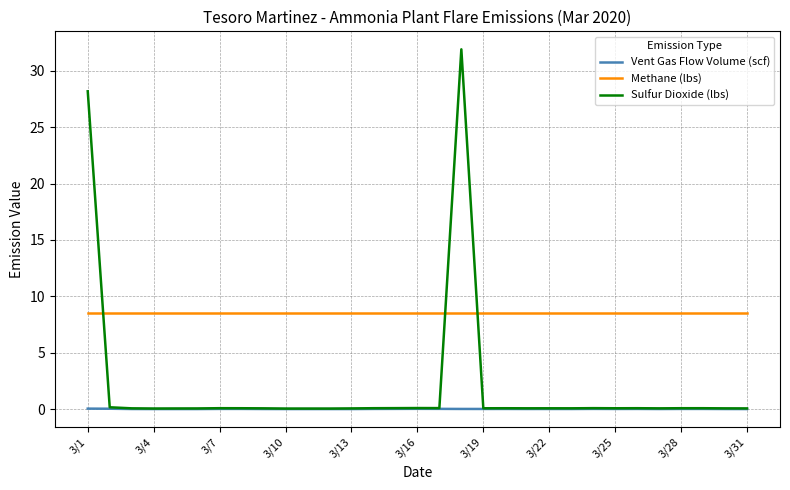

True or false: Vent Gas Flow Volume (scf) and Methane (lbs) intersect in this chart.

False